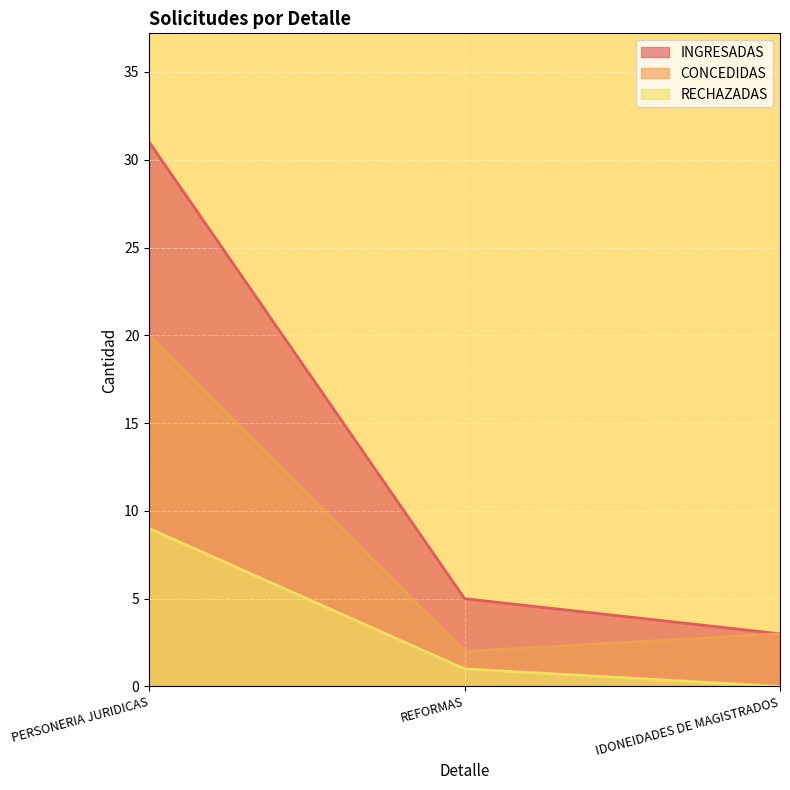

What is the average value of the INGRESADAS series?

13